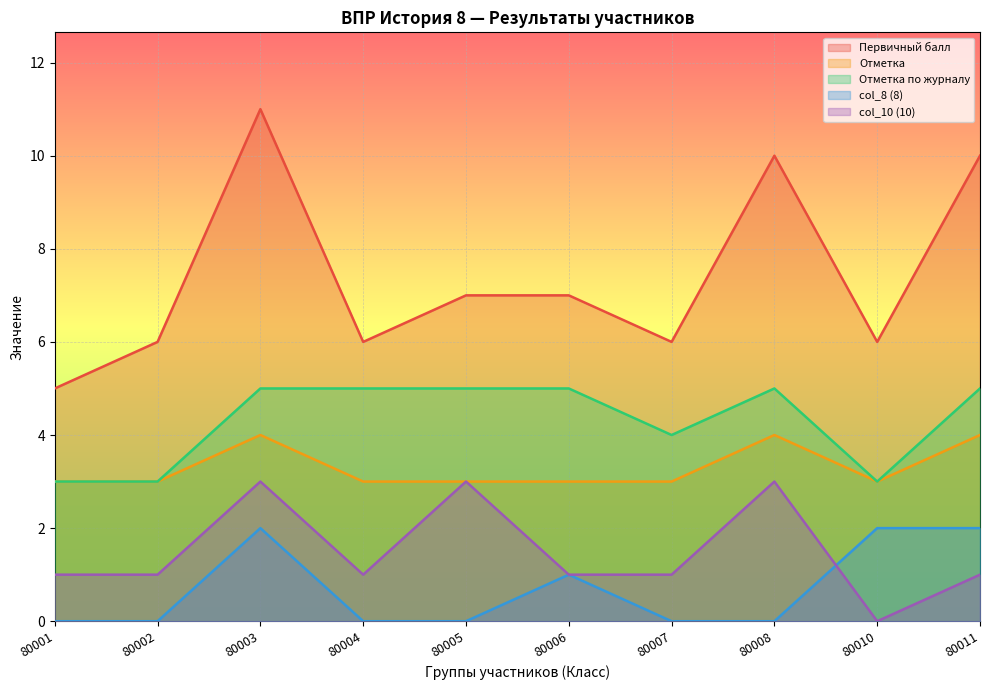

What is the greatest value displayed?

11